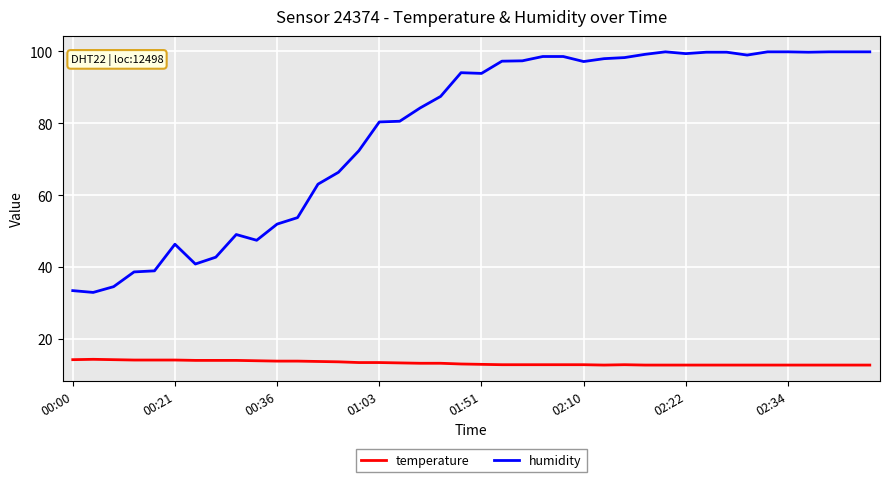

Which series has the largest total across all categories?

humidity